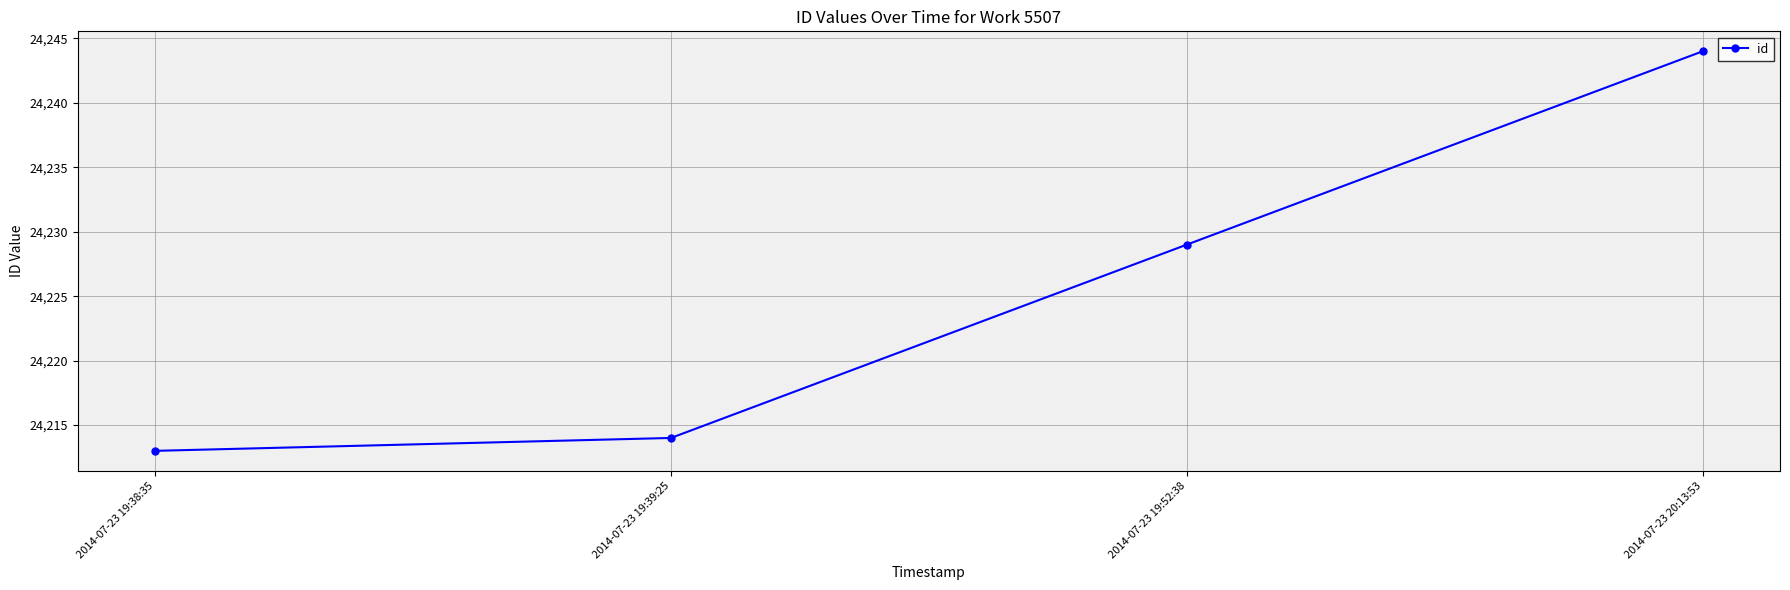

What is the sum of the values at 2014-07-23 19:52:38 and 2014-07-23 19:38:35?

48442